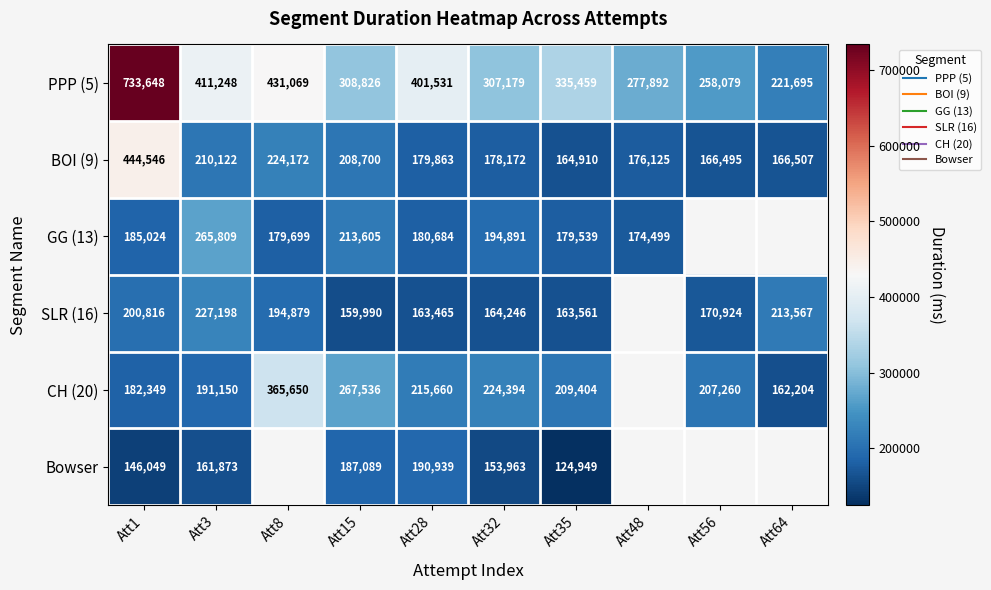

Count the number of data series in this chart.

6